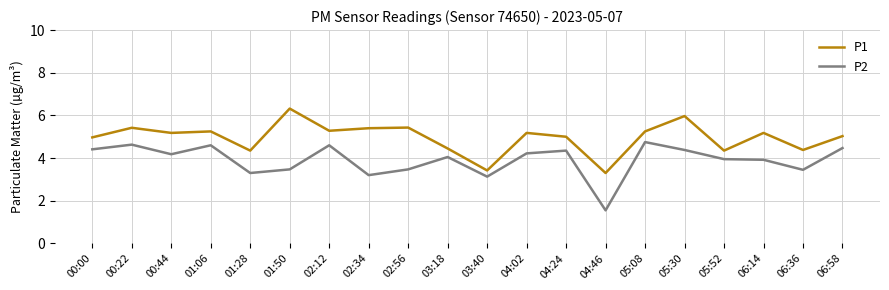

How many lines are shown in the chart?

2